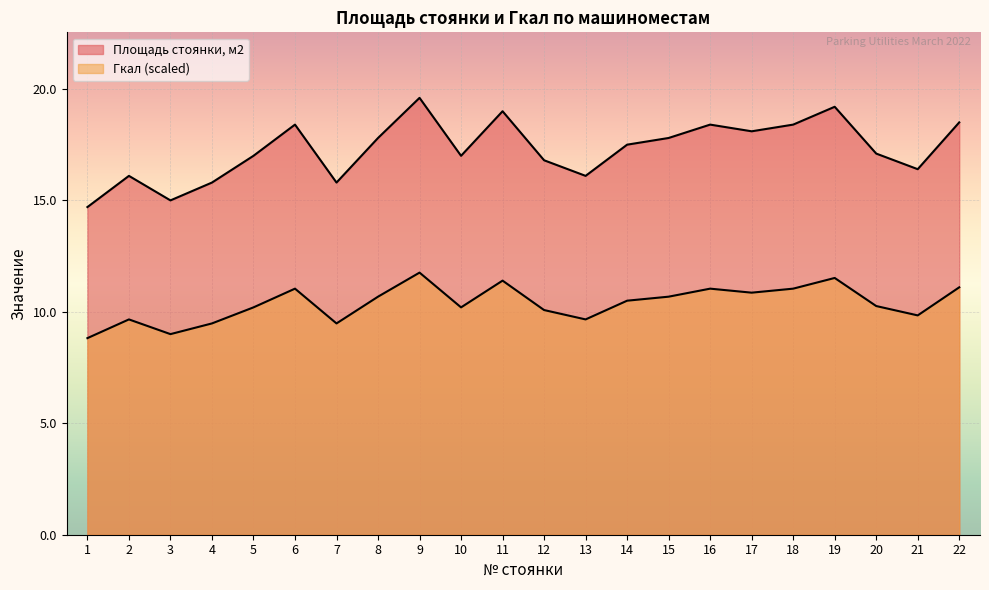

Rank the series by their maximum value, from highest to lowest.

Площадь стоянки, м2, Гкал